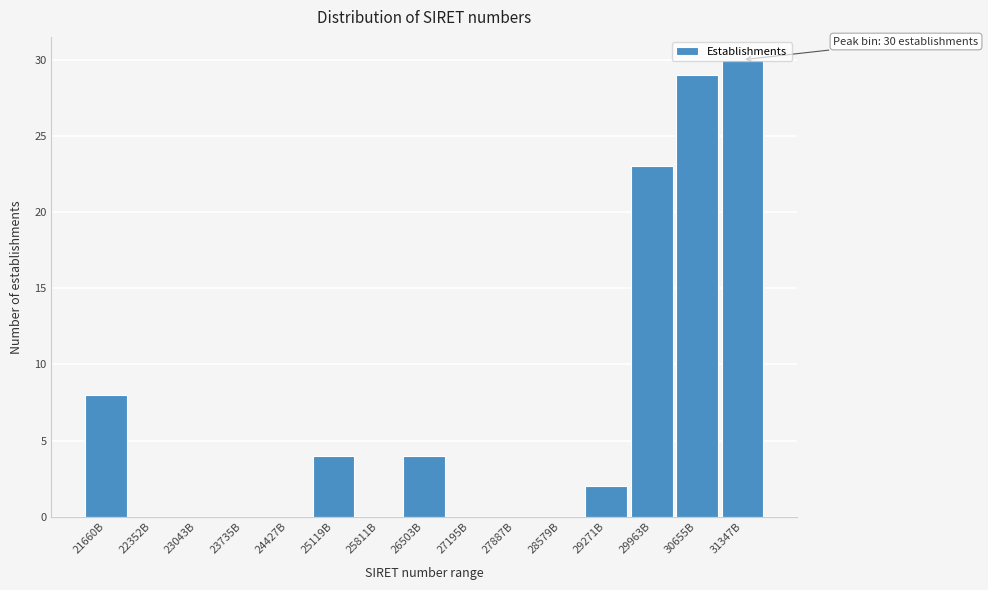

The value at 29963B is 23. True or false?

True